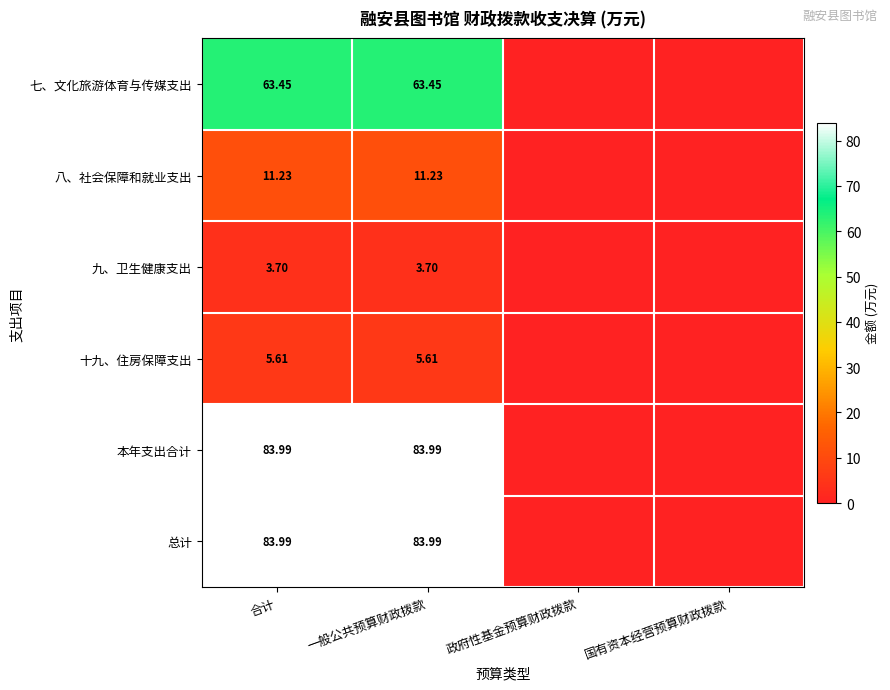

Is the value of 七、文化旅游体育与传媒支出 at 合计 greater than the value of 总计 at 合计?

No